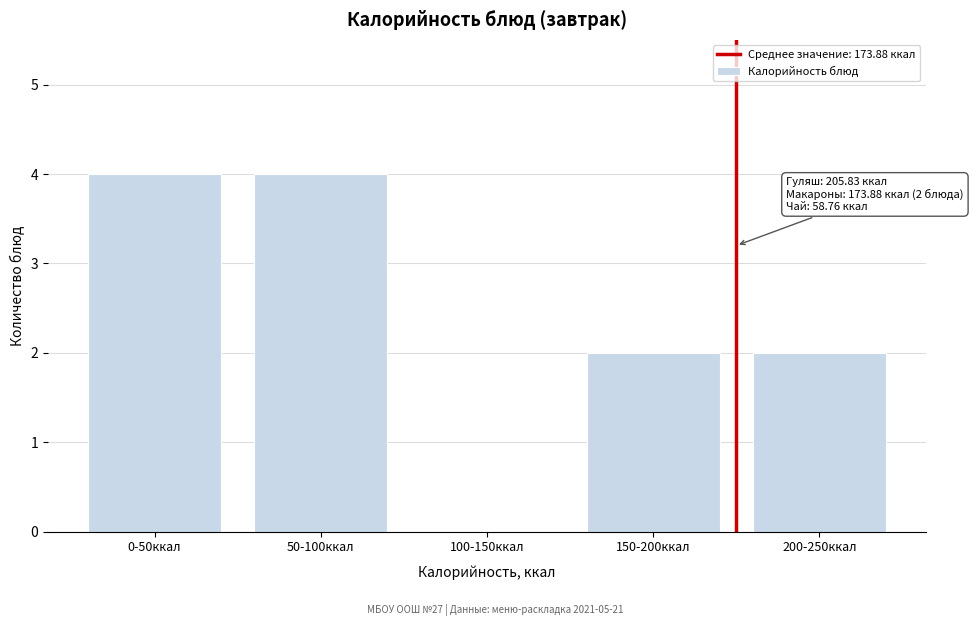

Reading left to right, transcribe all the data shown in this chart.

0-50ккал=4	50-100ккал=4	100-150ккал=0	150-200ккал=2	200-250ккал=2